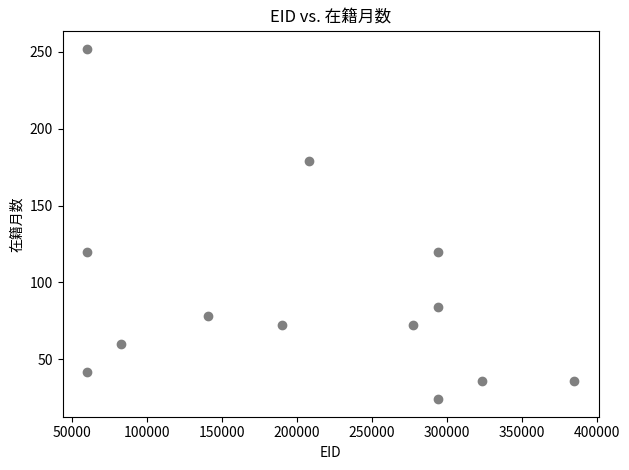

What is the range of Y values (max minus min)?

228